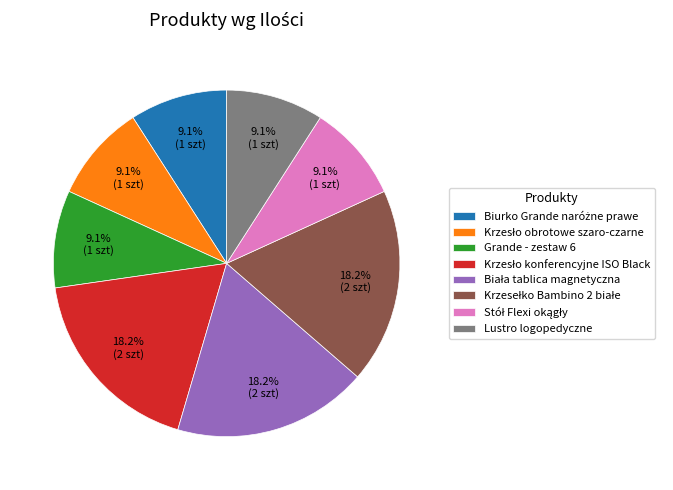

How much of the chart is everything except Grande - zestaw 6?

90.9%